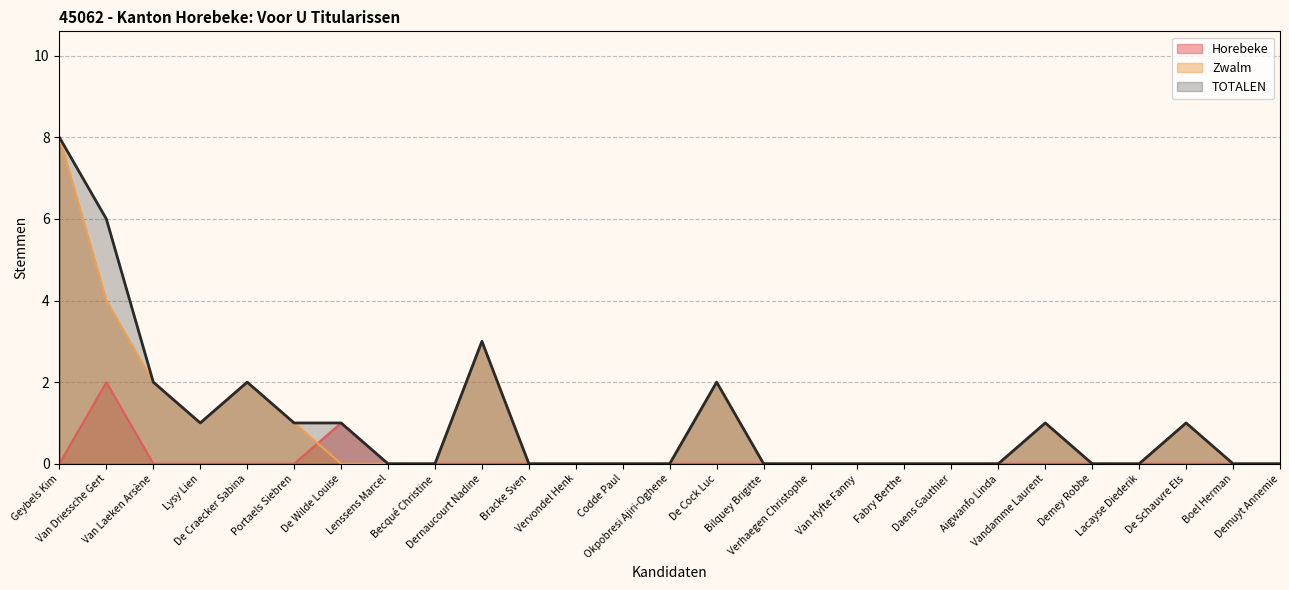

What is the difference between the maximum and second lowest values in the Zwalm series?

8